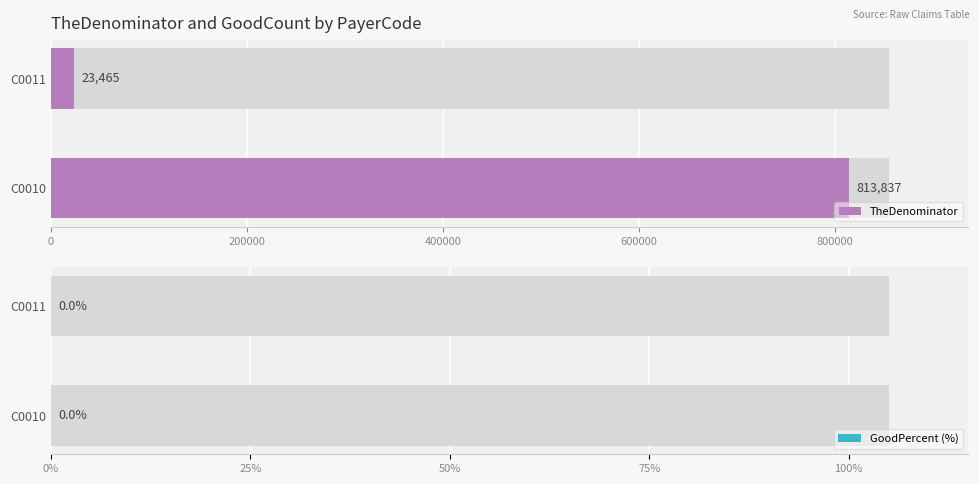

Which series has the widest spread of values?

TheDenominator